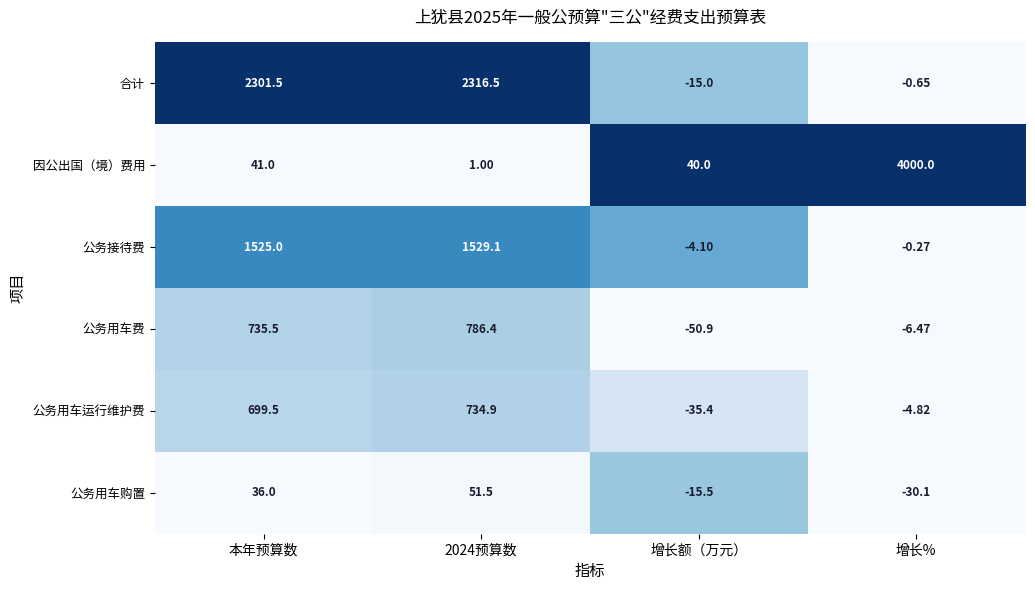

Between 本年预算数 and 增长%, which series saw the biggest shift?

因公出国（境）费用